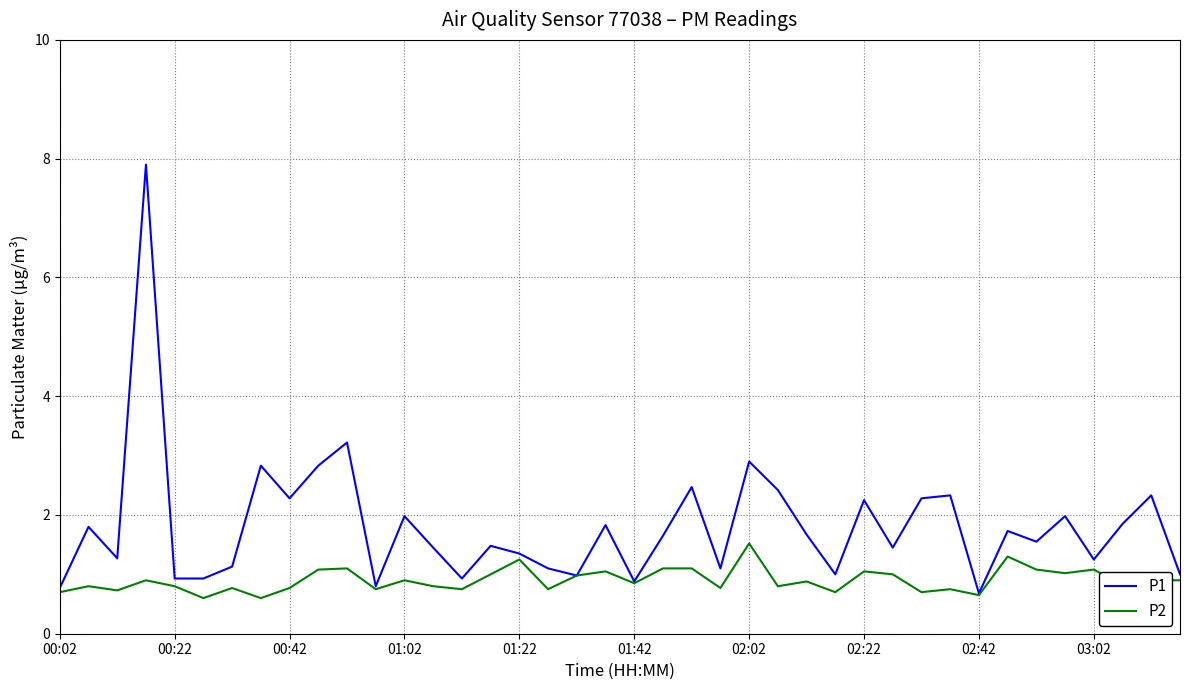

Is this an area chart (filled region under the line)?

No